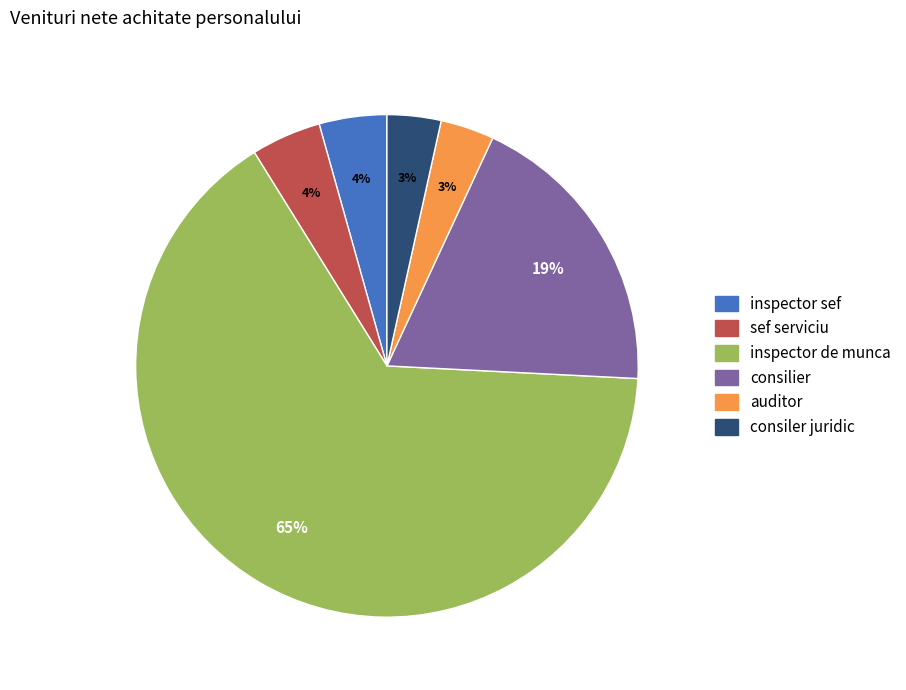

To the nearest percent, what portion does consiler juridic represent?

3%